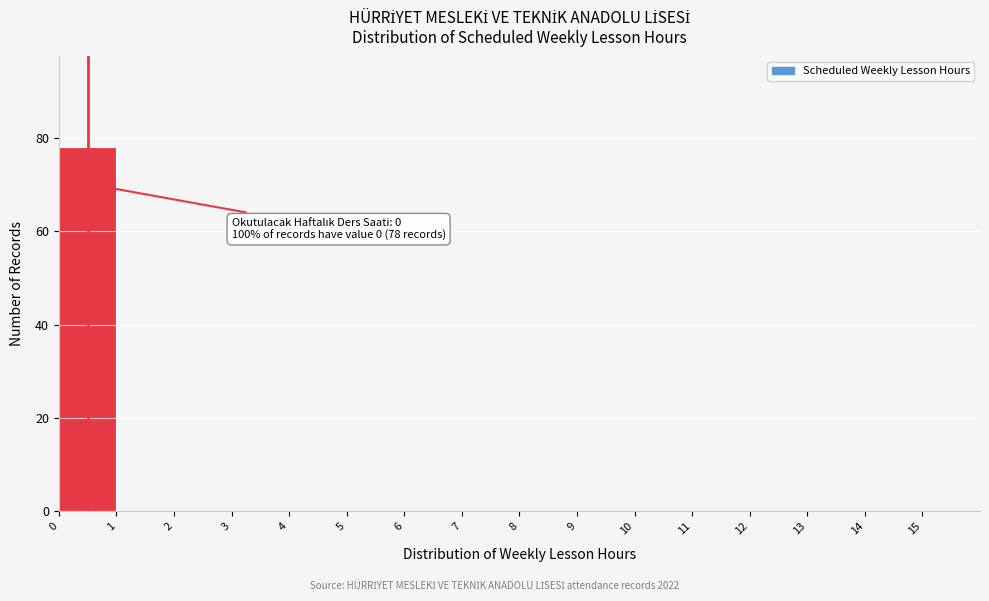

Which range on the x-axis has the tallest bar?

0 to 1